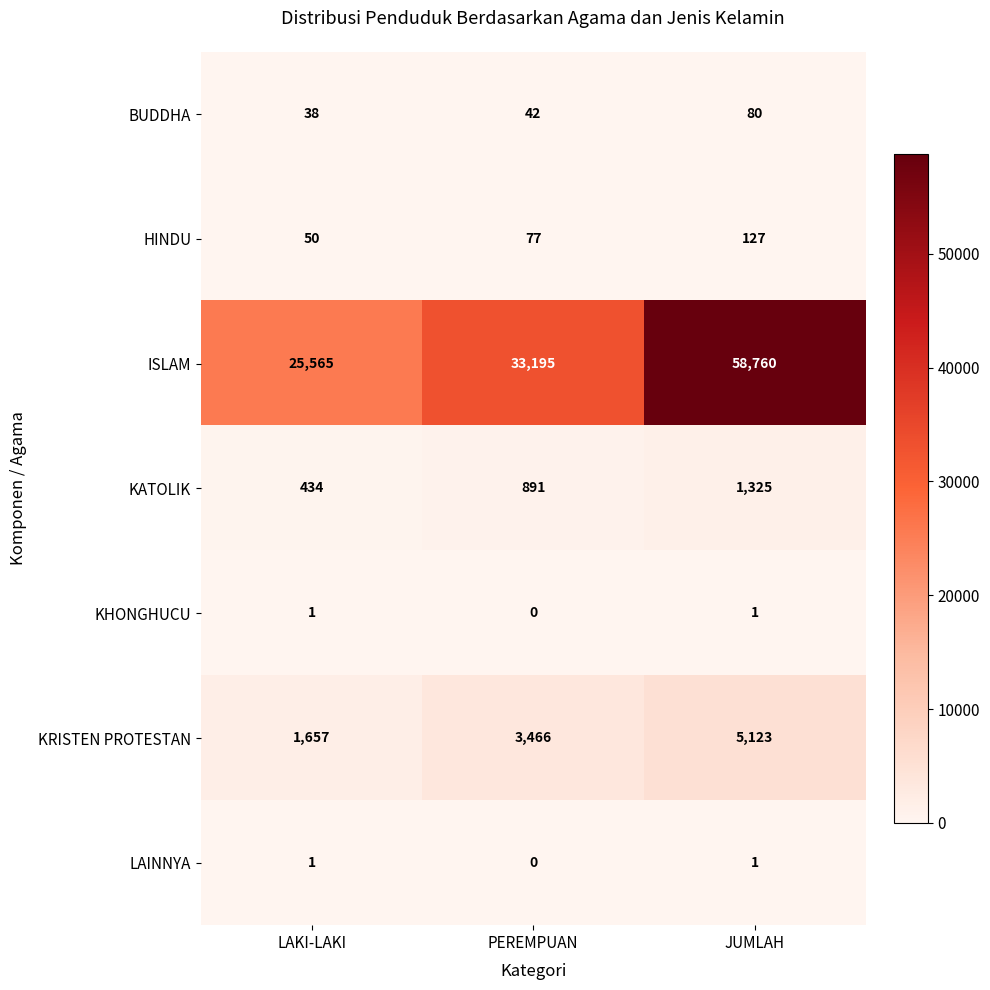

What is the sum of the HINDU values at PEREMPUAN and LAKI-LAKI?

127